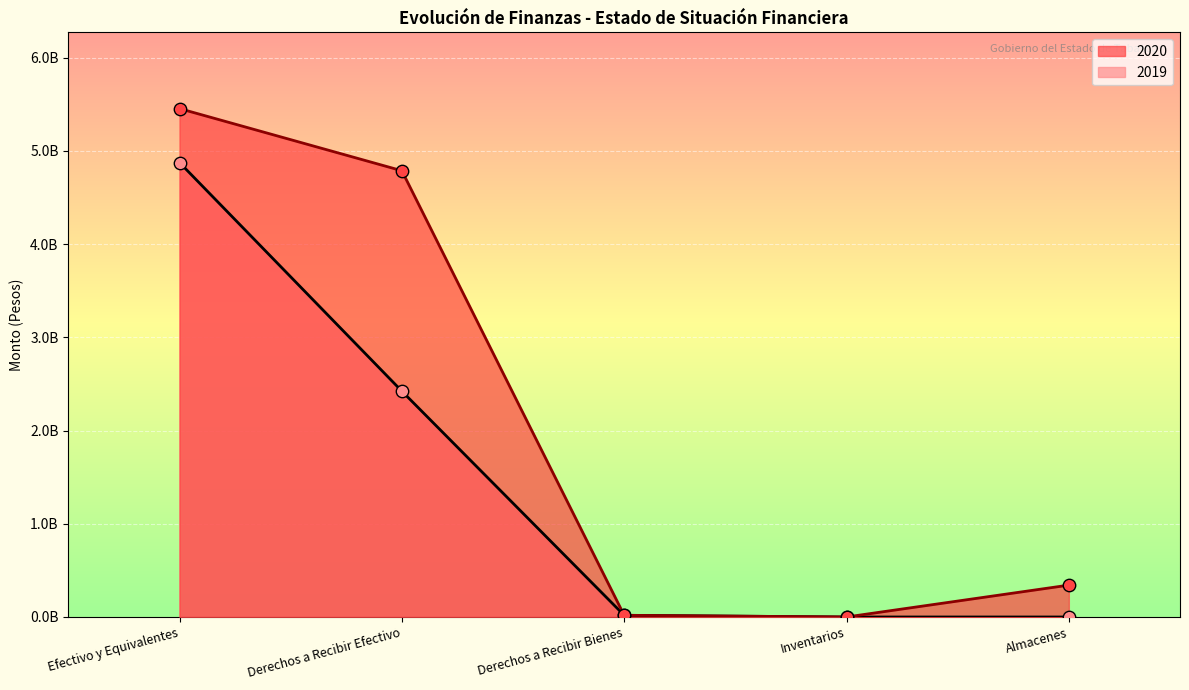

At which category is the sum across all series the highest?

Efectivo y Equivalentes